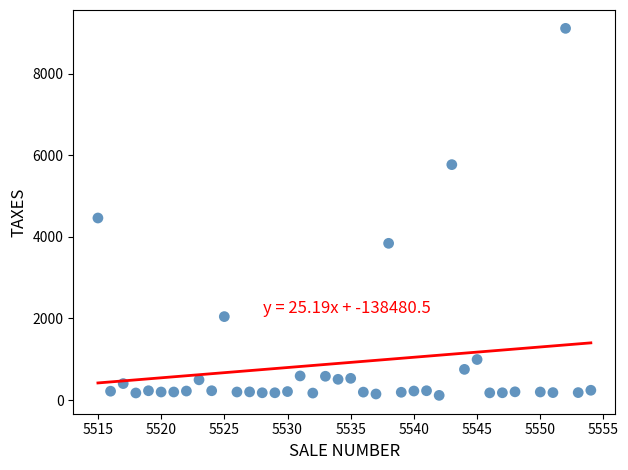

What Y value in the scatter plot is closest to 4610?

4460.0